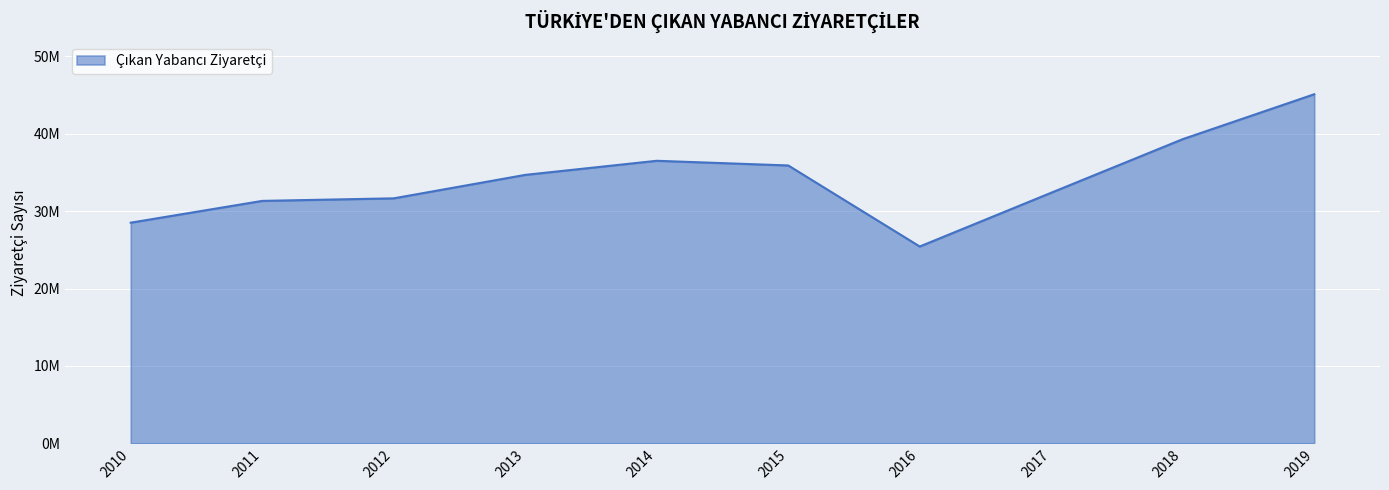

Does the chart have visible grid lines?

Yes